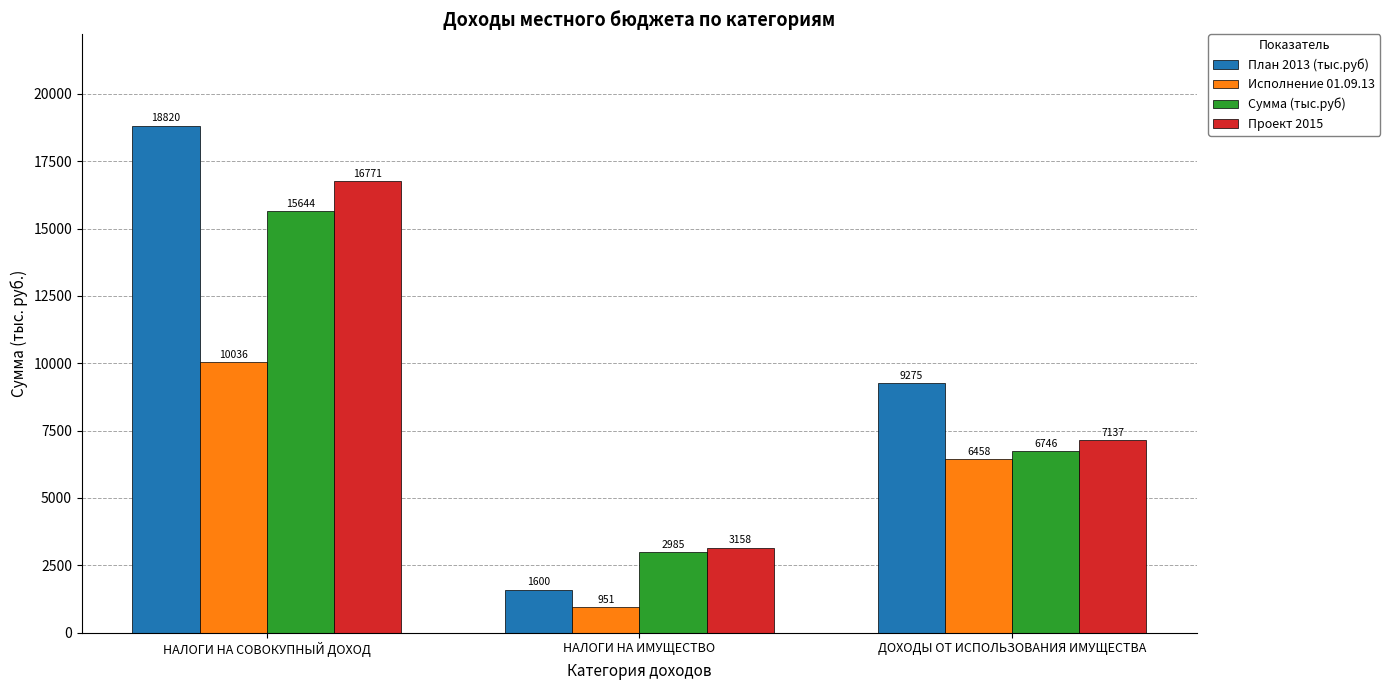

At how many categories does at least one series exceed 5434?

2